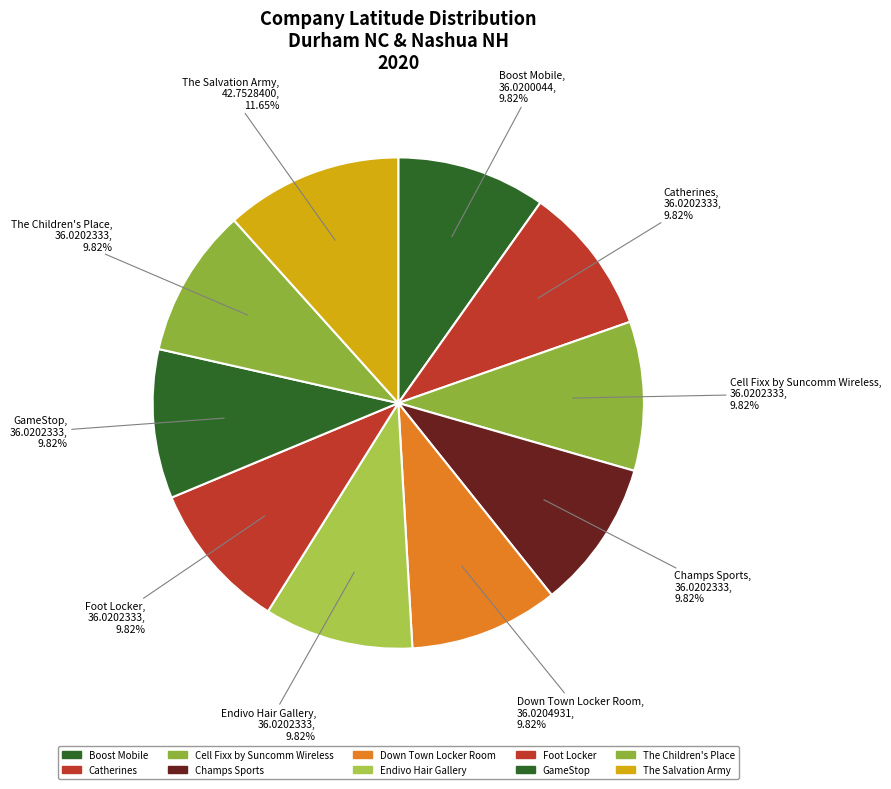

Is there a majority slice in this chart?

No